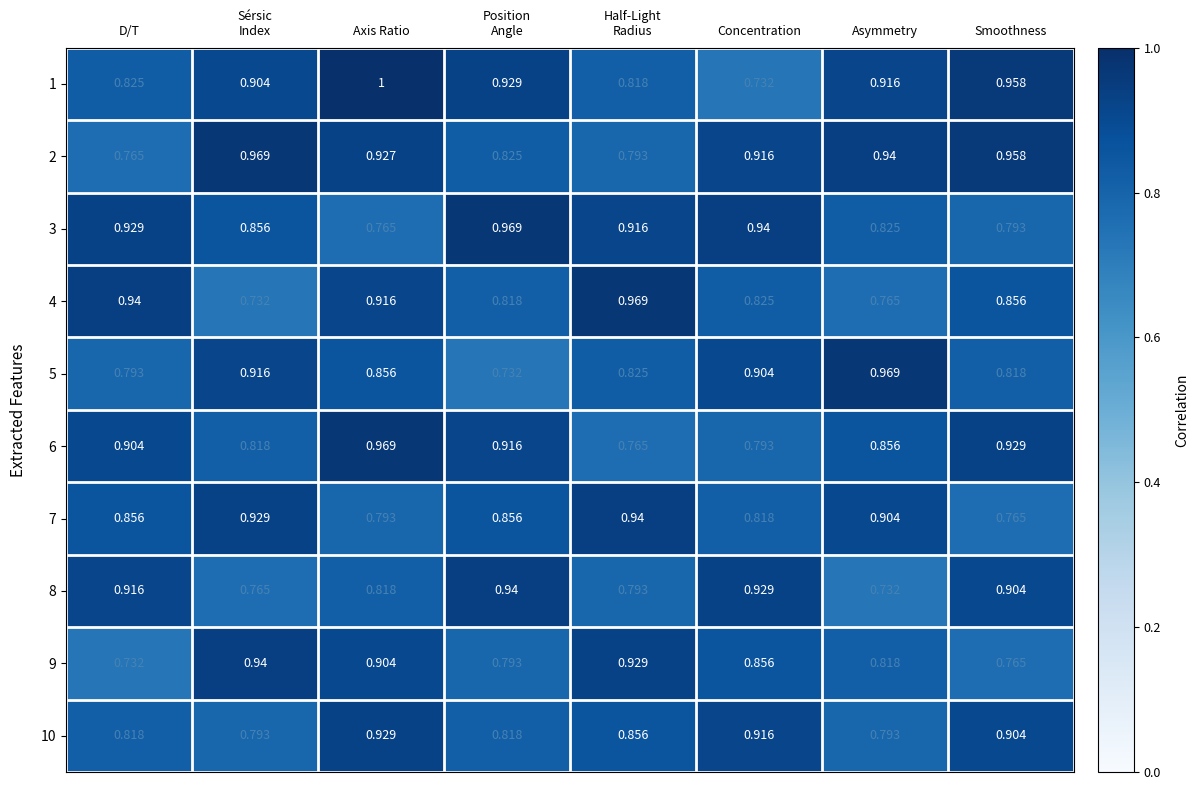

At which label does 9 reach its minimum?

D/T